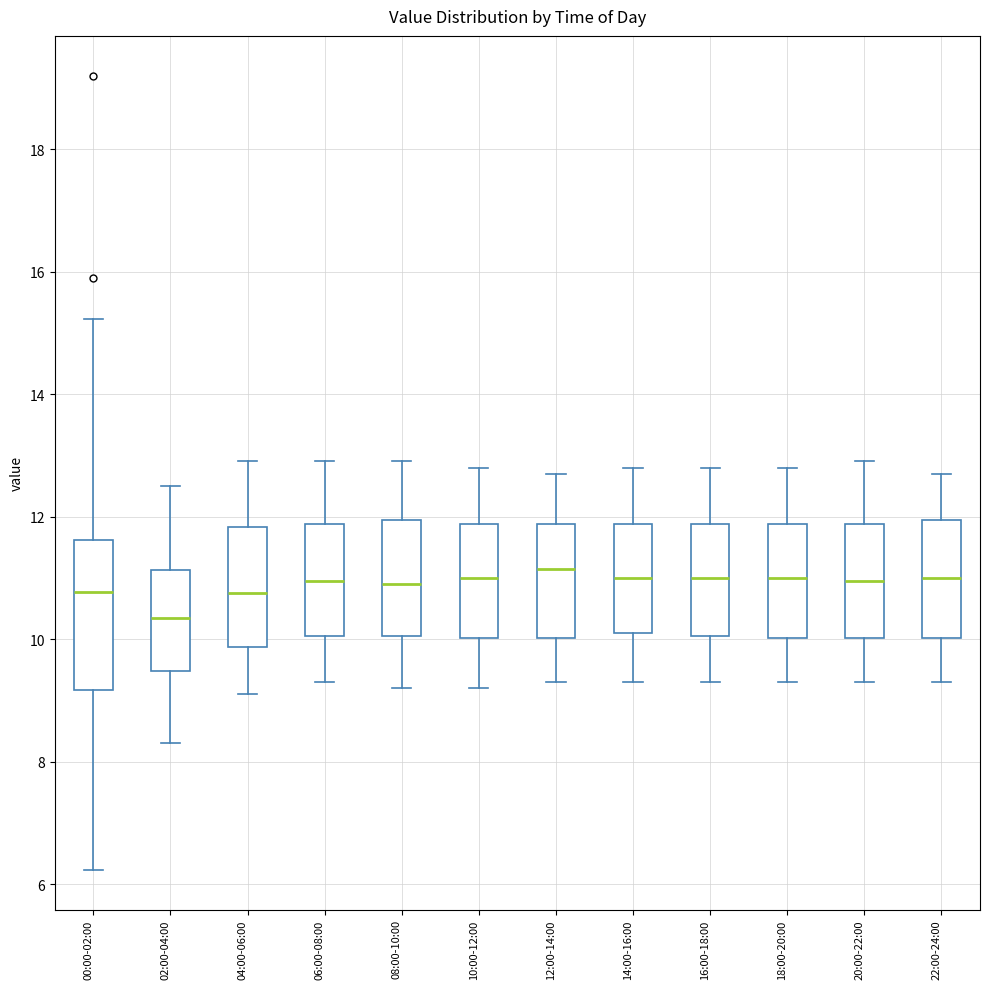

Reading left to right, read every box against the y-axis: the position of its median line, the range the box covers, and the ends of its whiskers. The values are not printed on the chart, so give them approximately, as read against the axis.

00:00-02:00: median 10.8, box 9.2 to 11.6, whiskers 6.2 to 15.2
02:00-04:00: median 10.4, box 9.4 to 11.2, whiskers 8.4 to 12.6
04:00-06:00: median 10.8, box 9.8 to 11.8, whiskers 9.2 to 13.0
06:00-08:00: median 11.0, box 10.0 to 11.8, whiskers 9.4 to 13.0
08:00-10:00: median 11.0, box 10.0 to 12.0, whiskers 9.2 to 13.0
10:00-12:00: median 11.0, box 10.0 to 11.8, whiskers 9.2 to 12.8
12:00-14:00: median 11.2, box 10.0 to 11.8, whiskers 9.4 to 12.8
14:00-16:00: median 11.0, box 10.2 to 11.8, whiskers 9.4 to 12.8
16:00-18:00: median 11.0, box 10.0 to 11.8, whiskers 9.4 to 12.8
18:00-20:00: median 11.0, box 10.0 to 11.8, whiskers 9.4 to 12.8
20:00-22:00: median 11.0, box 10.0 to 11.8, whiskers 9.4 to 13.0
22:00-24:00: median 11.0, box 10.0 to 12.0, whiskers 9.4 to 12.8